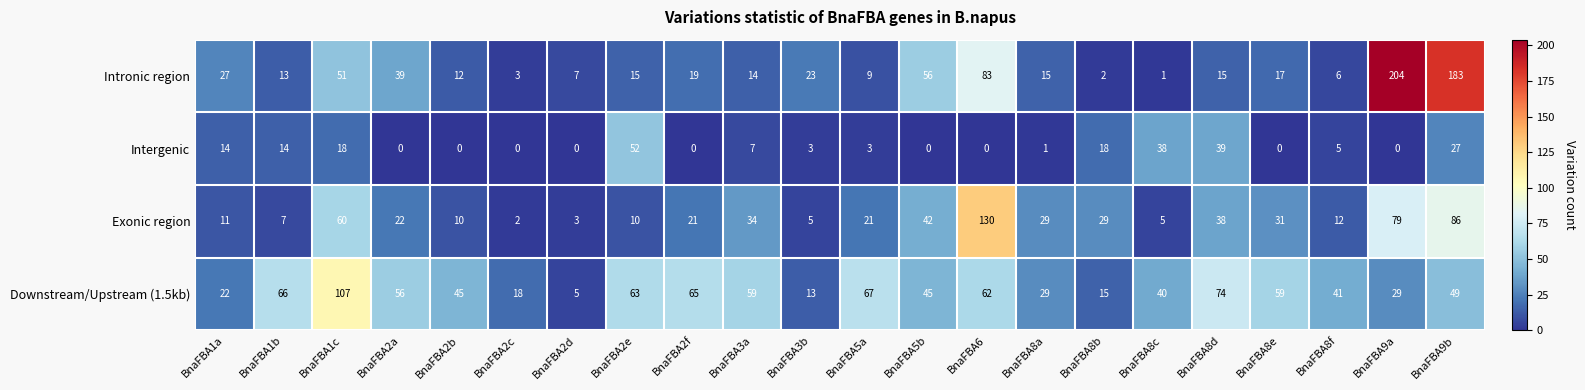

Which series has the largest total across all categories?

Downstream/Upstream (1.5kb)